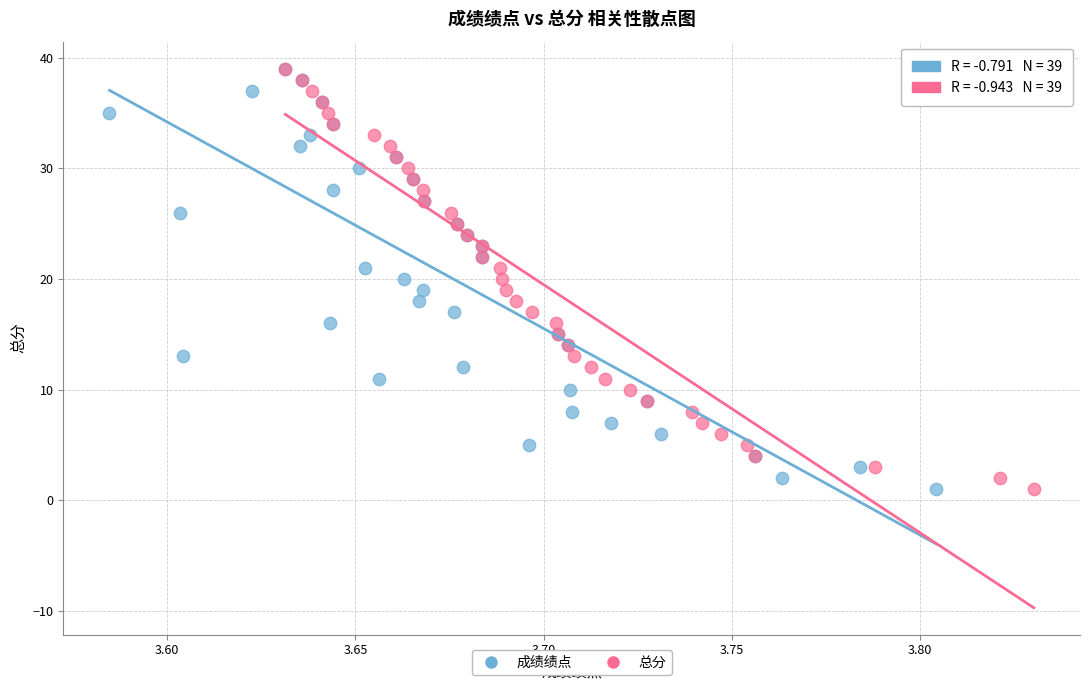

What are all the series names shown in the legend?

成绩绩点, 总分